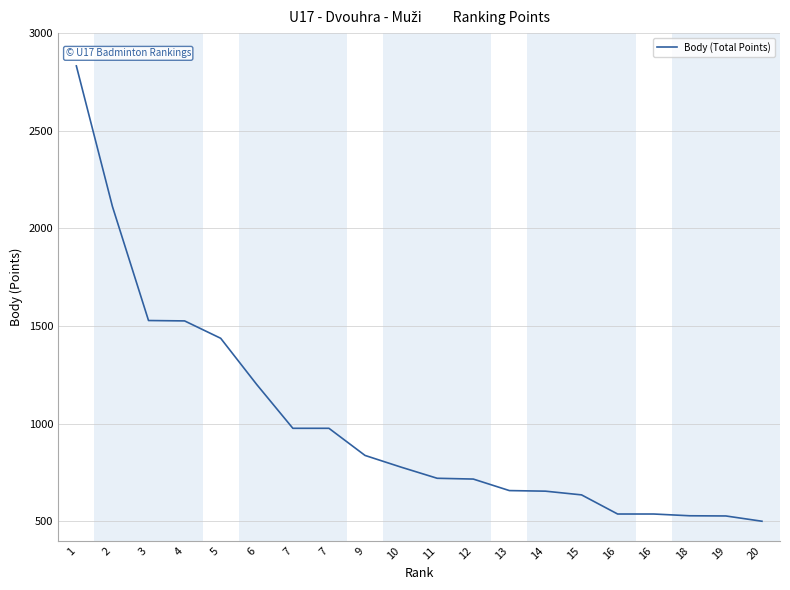

Does the chart have visible grid lines?

Yes